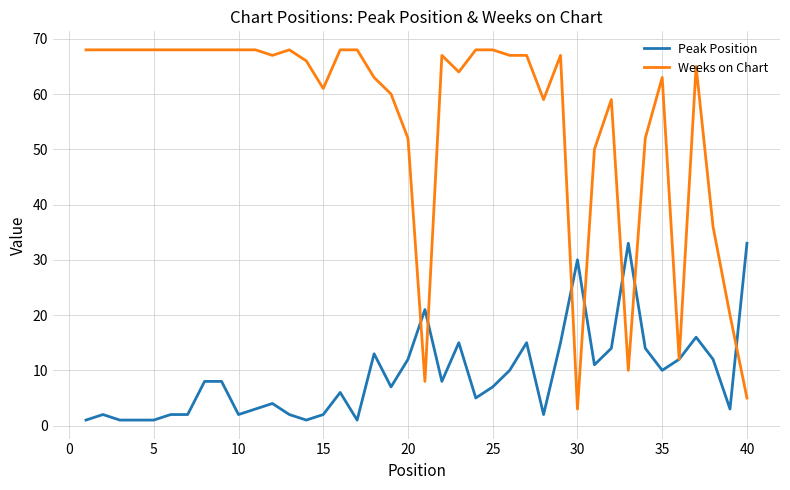

What is the maximum value shown in the chart?

68